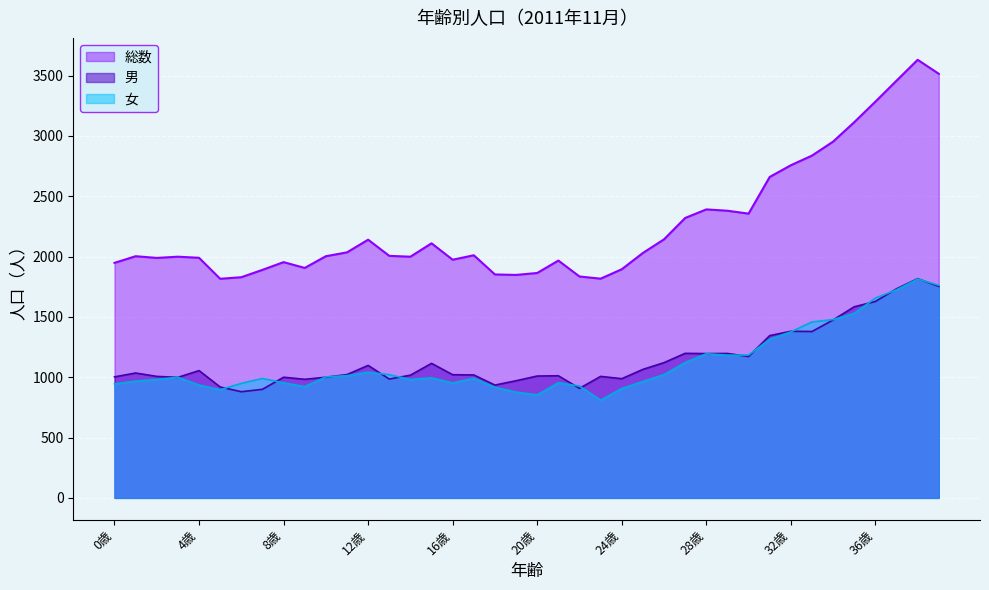

Which series has the widest spread of values?

総数